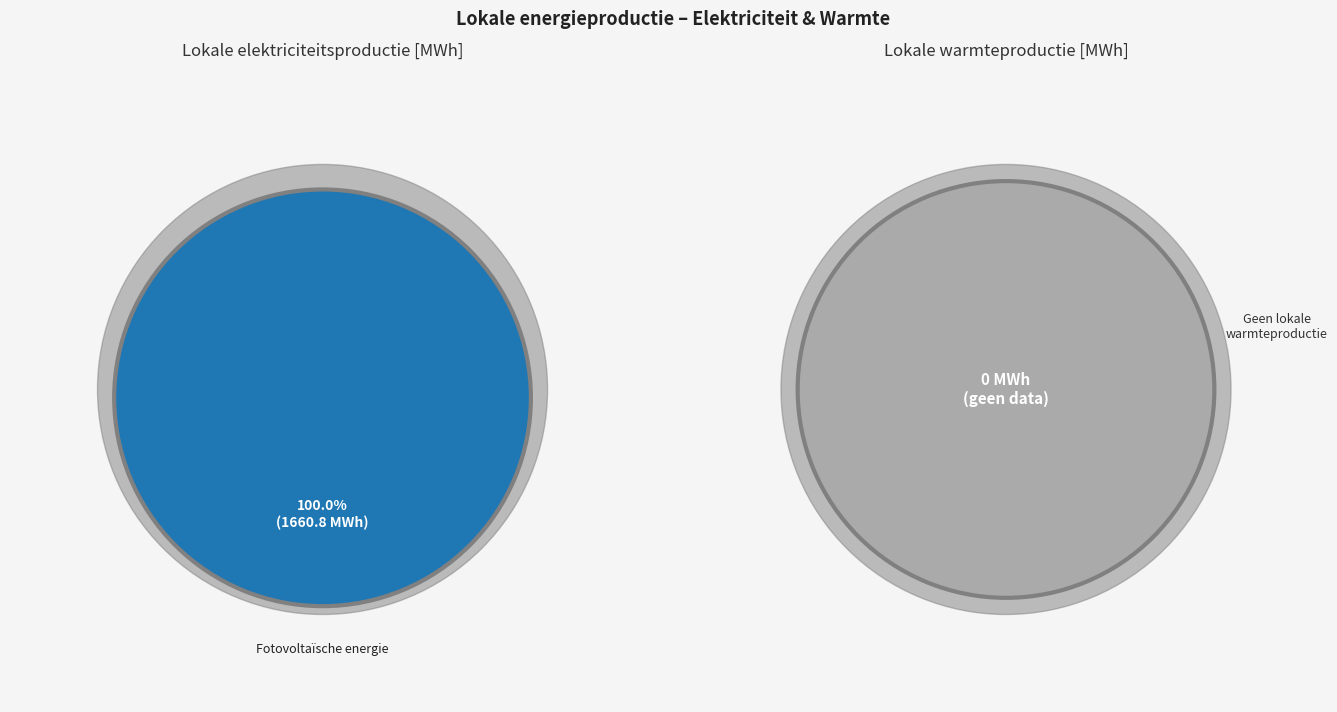

Does Geothermische energie represent more than half of the total?

No